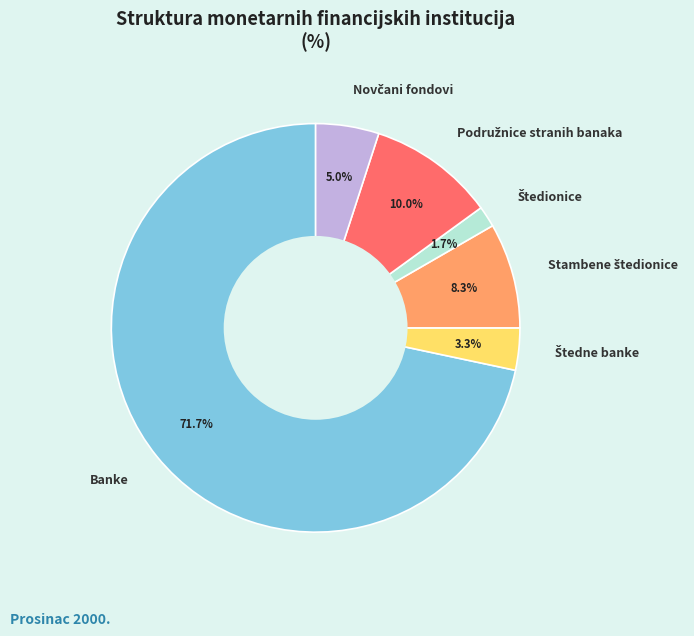

Is there any slice that represents more than half of the pie?

Yes